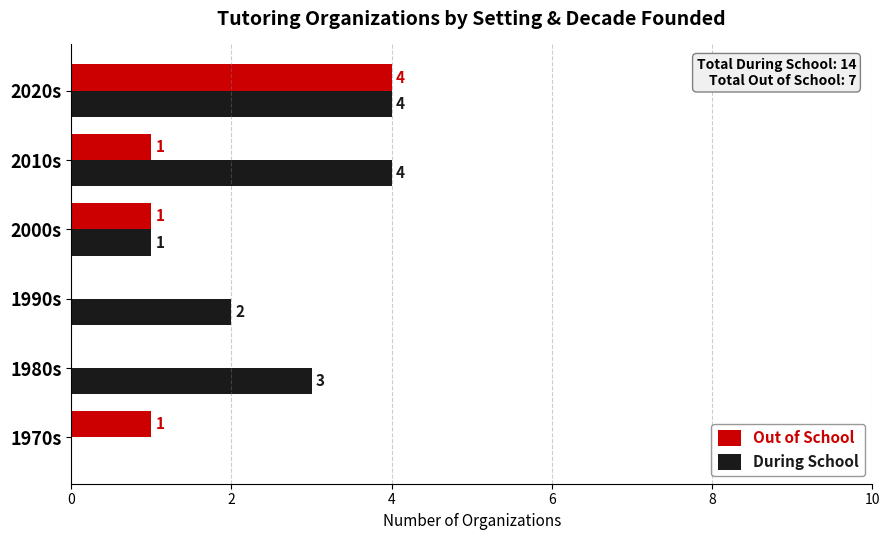

The Out of School series shows -1 at 1980s. True or false?

False